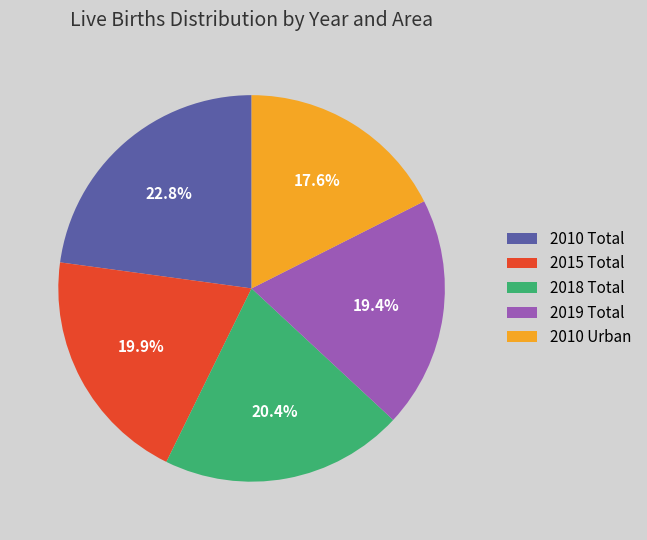

How many slices are in this pie chart?

5